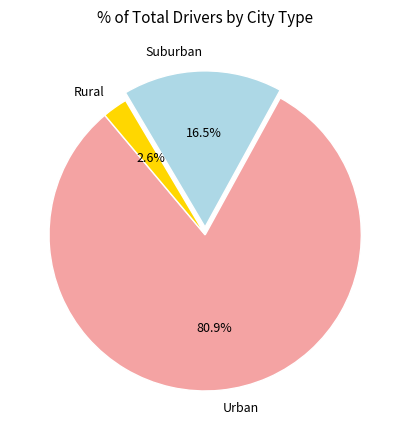

Between Rural and Urban, which is larger?

Urban